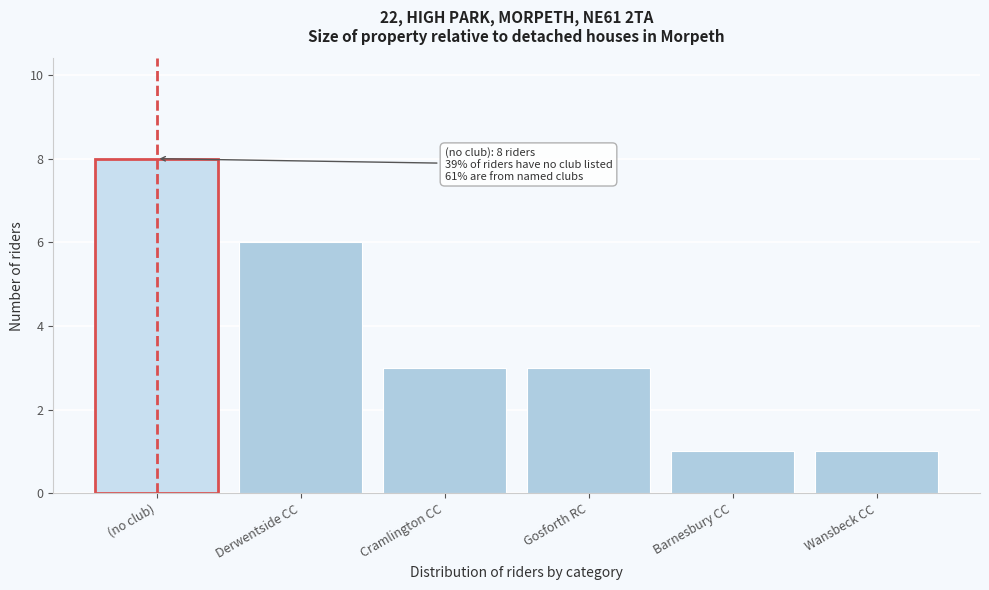

Reading left to right, what are all the values shown in this chart?

8	6	3	3	1	1